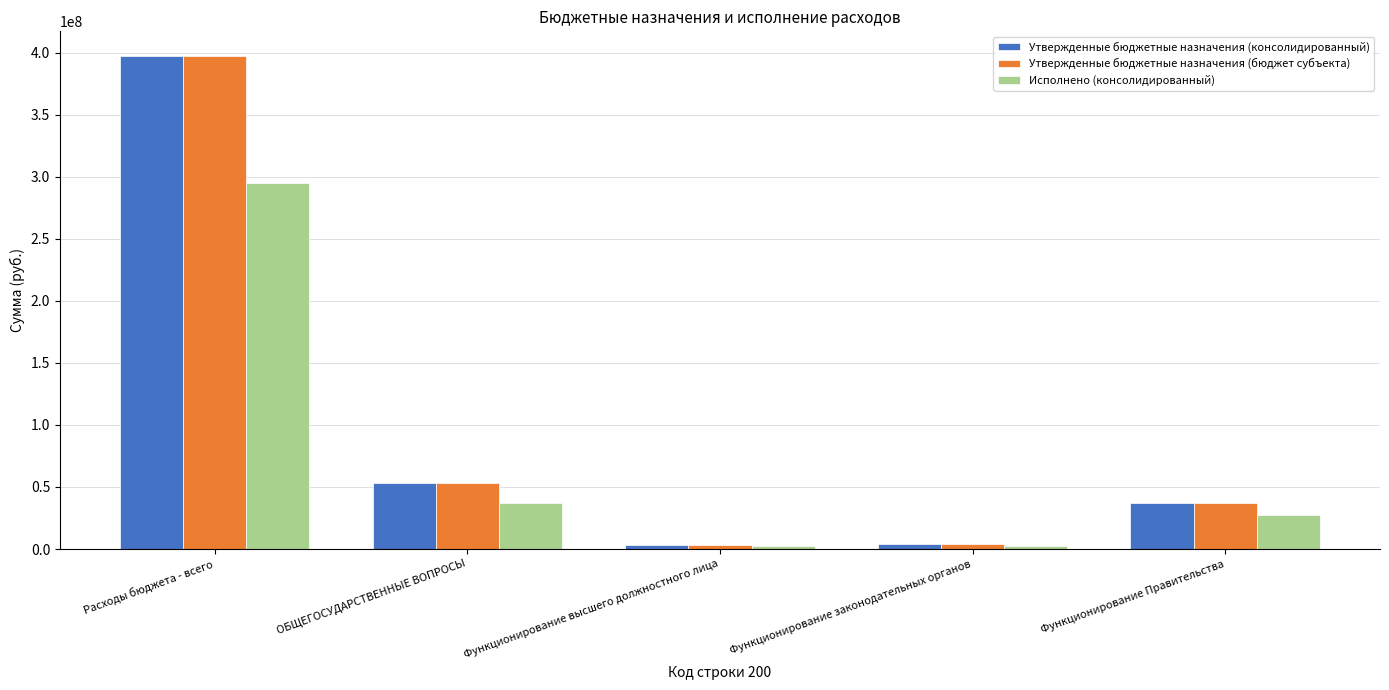

The Утвержденные бюджетные назначения (бюджет субъекта) series shows 3512562.0 at Функционирование высшего должностного лица. True or false?

True